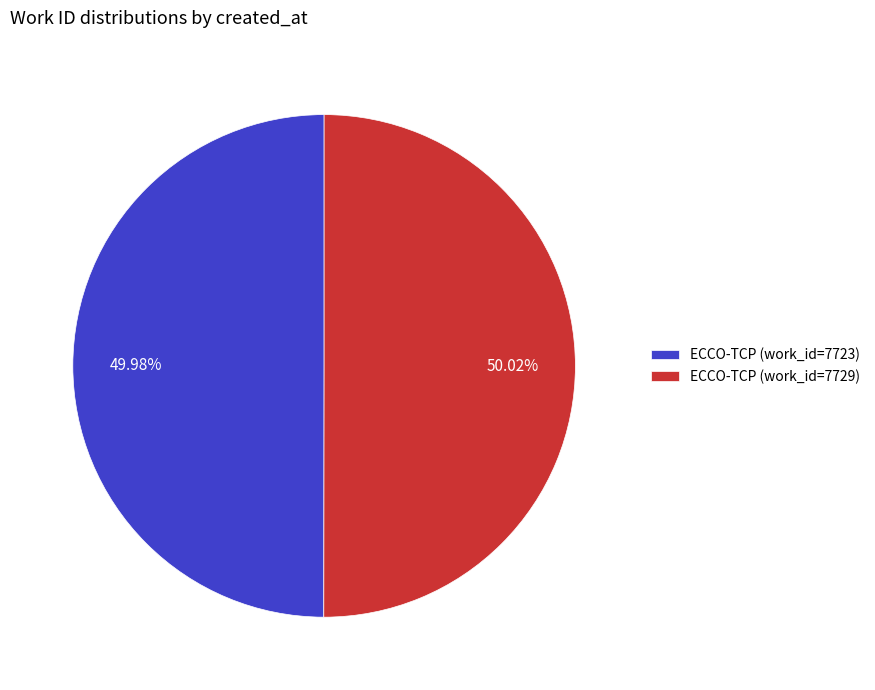

Approximately how many times larger is the value at ECCO-TCP (work_id=7729) compared to ECCO-TCP (work_id=7723)?

1.0